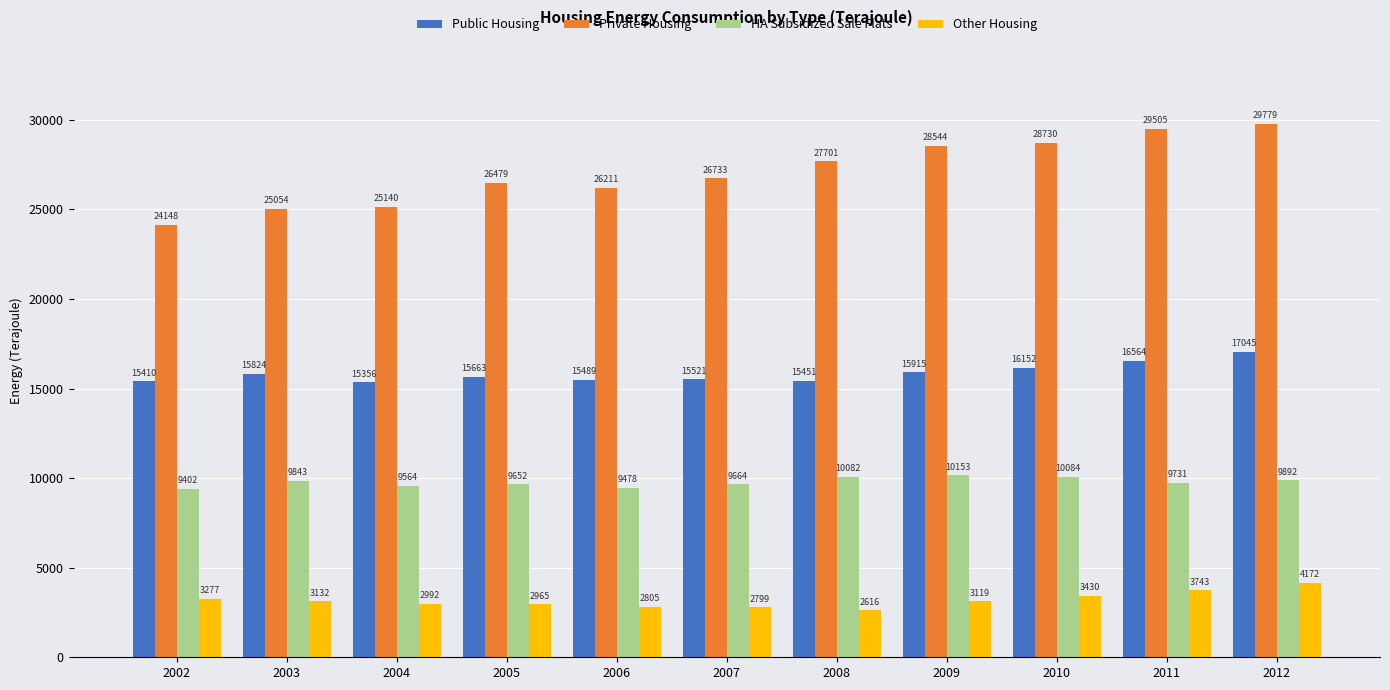

Reading left to right, list all the values displayed in this chart.

Public Housing: 15410	15824	15356	15663	15489	15521	15451	15915	16152	16564	17045
Private Housing: 24148	25054	25140	26479	26211	26733	27701	28544	28730	29505	29779
HA Subsidized Sale Flats: 9402	9843	9564	9652	9478	9664	10082	10153	10084	9731	9892
Other Housing: 3277	3132	2992	2965	2805	2799	2616	3119	3430	3743	4172